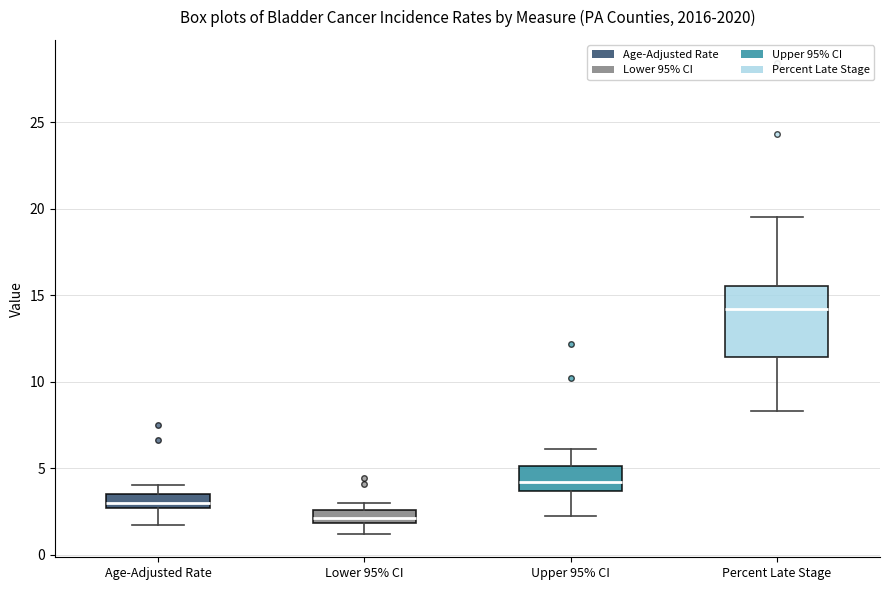

Reading left to right, read every box against the y-axis: the position of its median line, the range the box covers, and the ends of its whiskers. The values are not printed on the chart, so give them approximately, as read against the axis.

Age-Adjusted Rate: median 3.0, box 2.5 to 3.5, whiskers 1.5 to 4.0
Lower 95% CI: median 2.0 (inside the box), box 2.0 to 2.5, whiskers 1.0 to 3.0
Upper 95% CI: median 4.0, box 3.5 to 5.0, whiskers 2.0 to 6.0
Percent Late Stage: median 14.0, box 11.5 to 15.5, whiskers 8.5 to 19.5